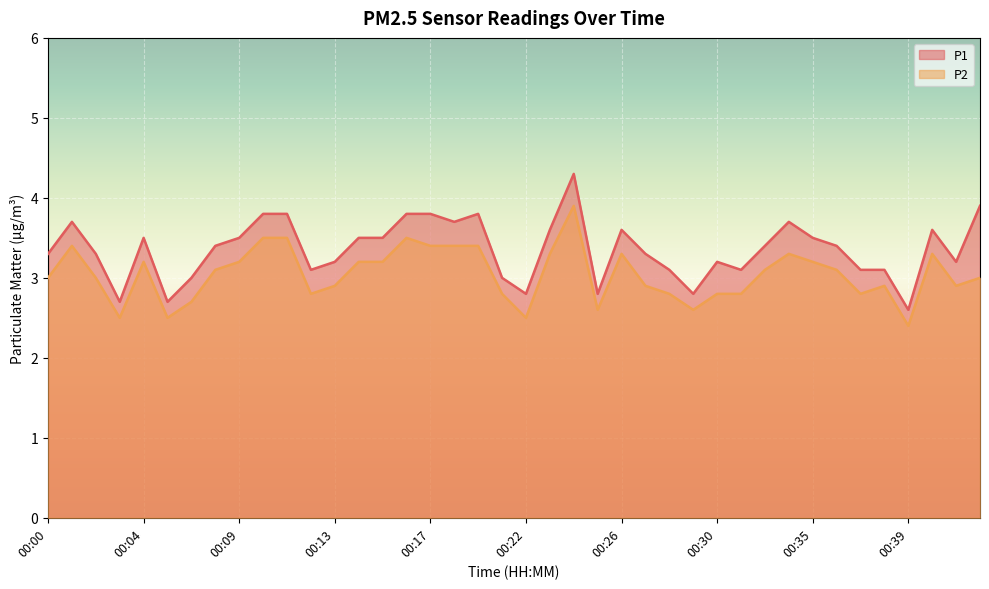

What is the difference between the maximum and minimum values in the P1 series?

1.7